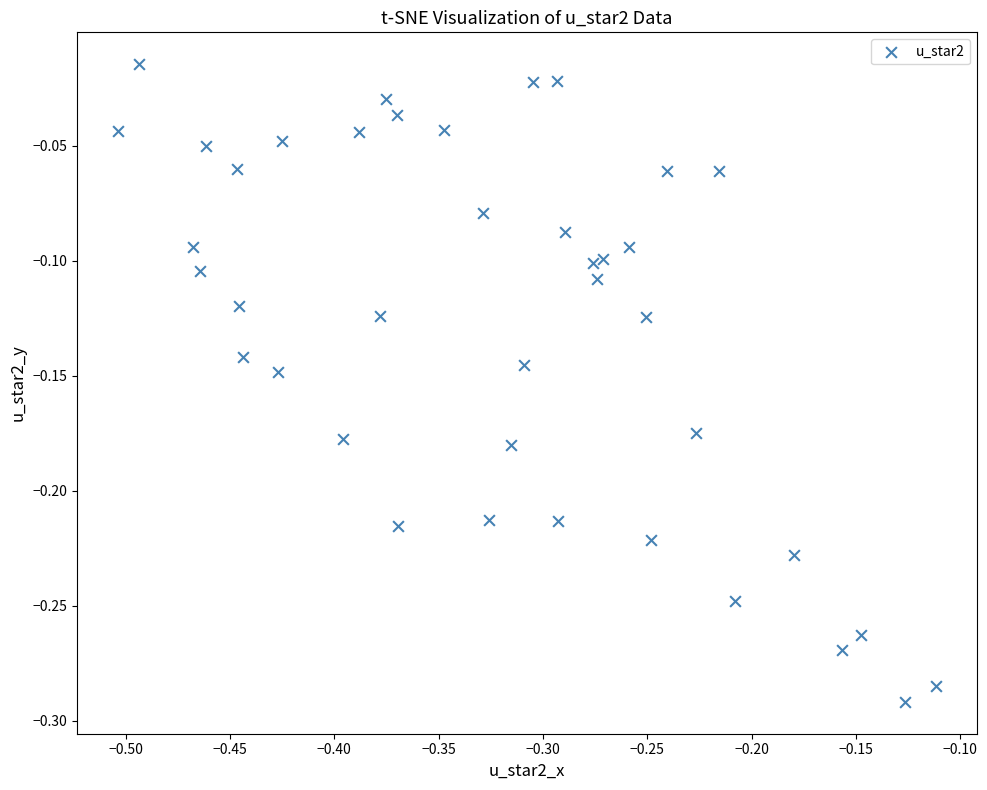

What is the range of X values (max minus min)?

0.4